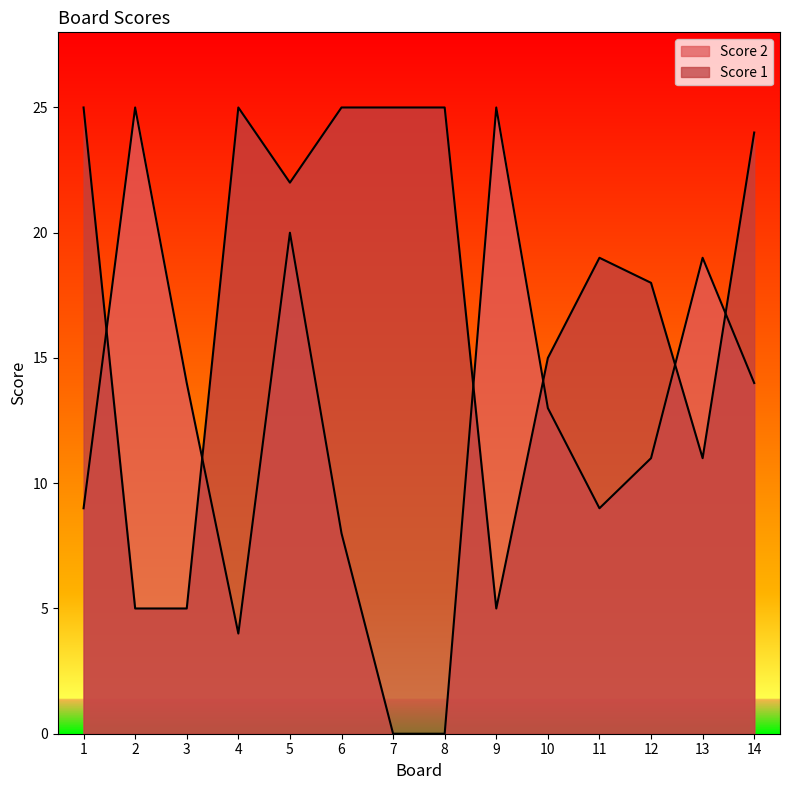

What is the spread (max minus min) of values at 5?

2